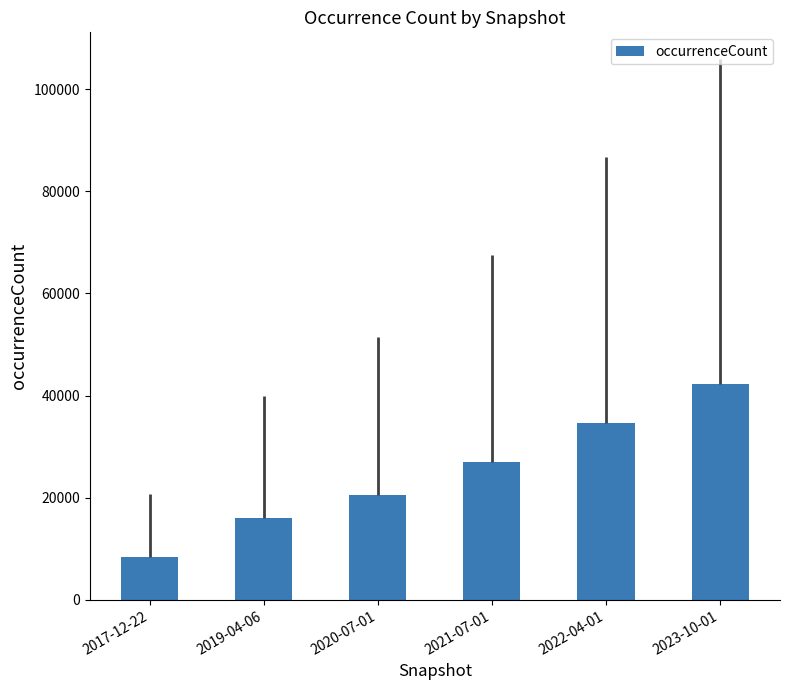

List the labels in order of value, smallest first.

2017-12-22, 2019-04-06, 2020-07-01, 2021-07-01, 2022-04-01, 2023-10-01